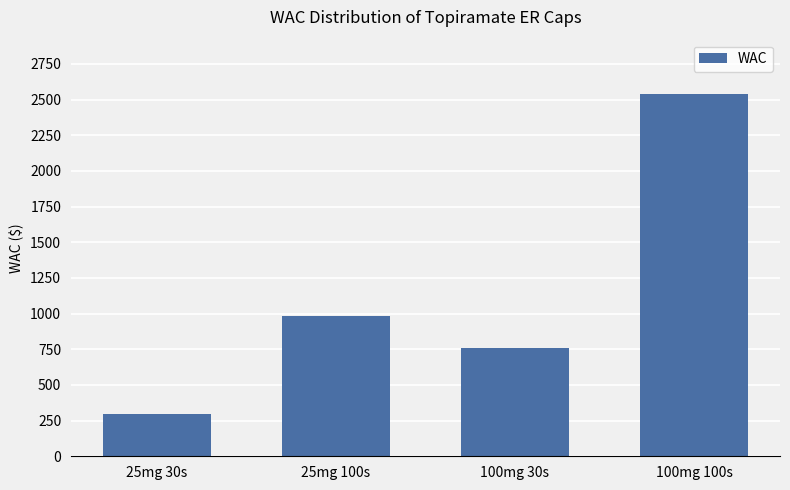

What position from the left is 25mg 100s?

2